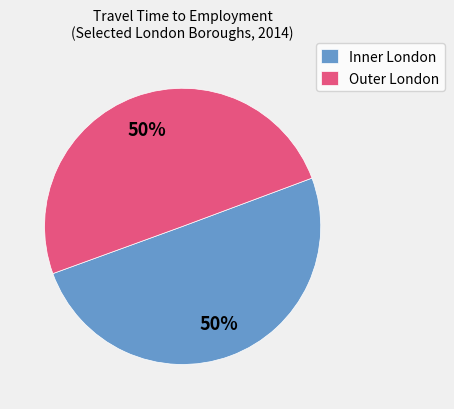

What is the ratio of the value at Outer London to the value at Inner London?

1.0